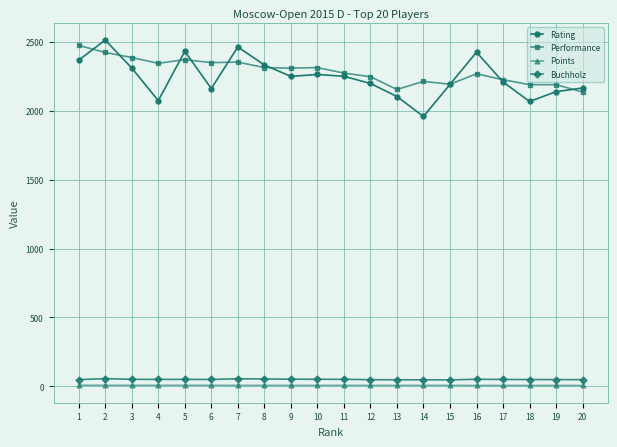

At which label does Performance reach its peak?

1